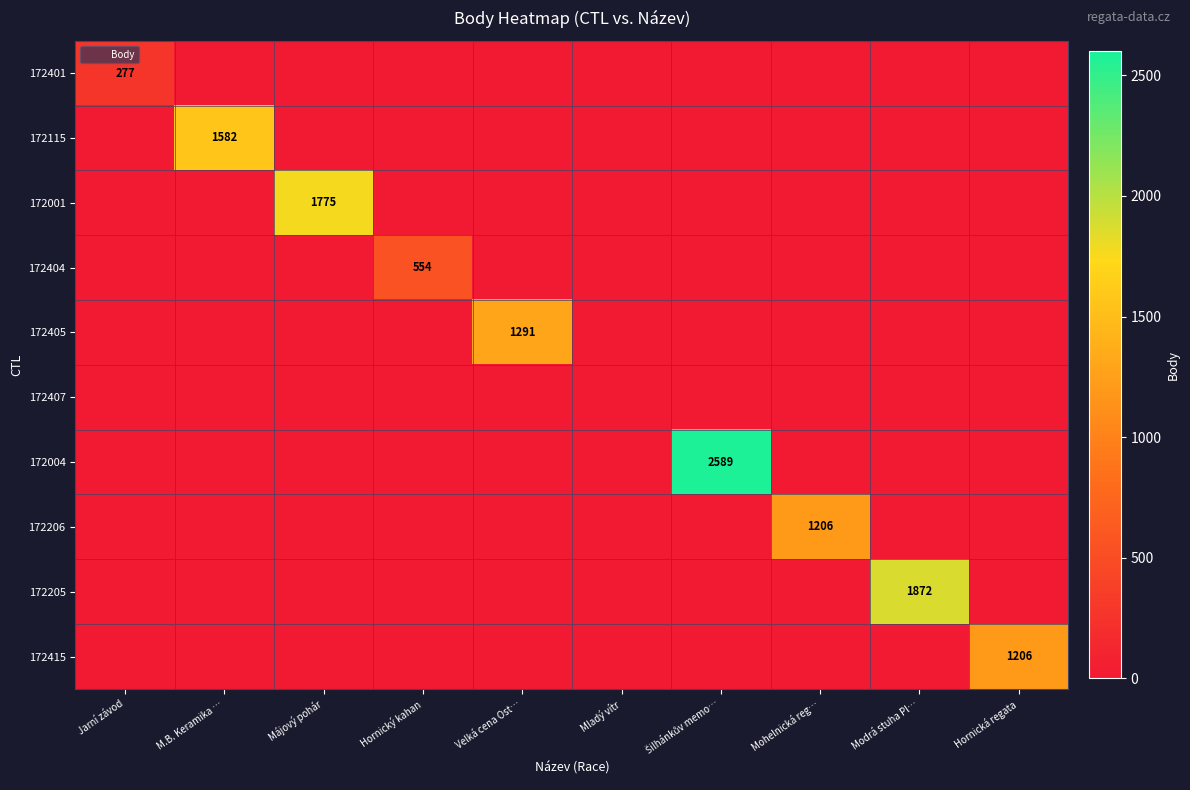

Which series has the widest spread of values?

172004